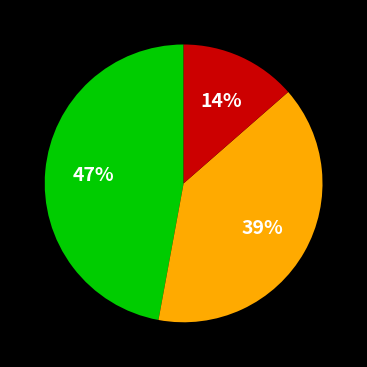

Does any single category account for the majority?

No